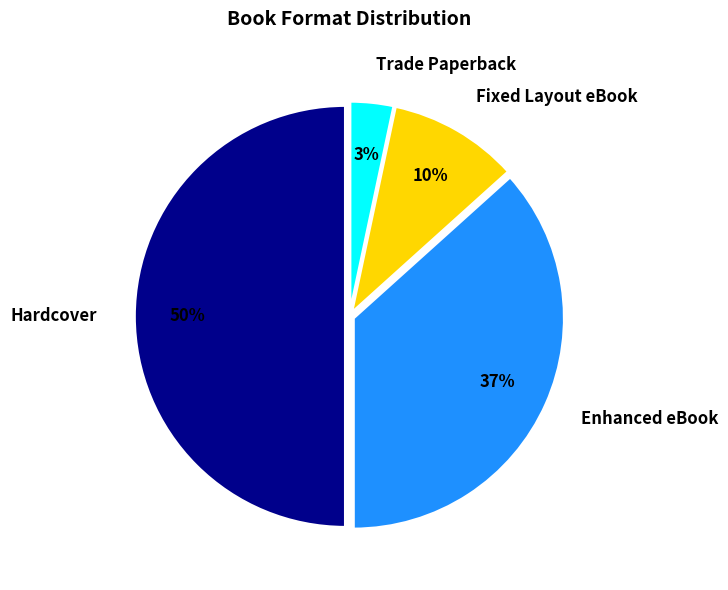

Between Fixed Layout eBook and Enhanced eBook, which is larger?

Enhanced eBook